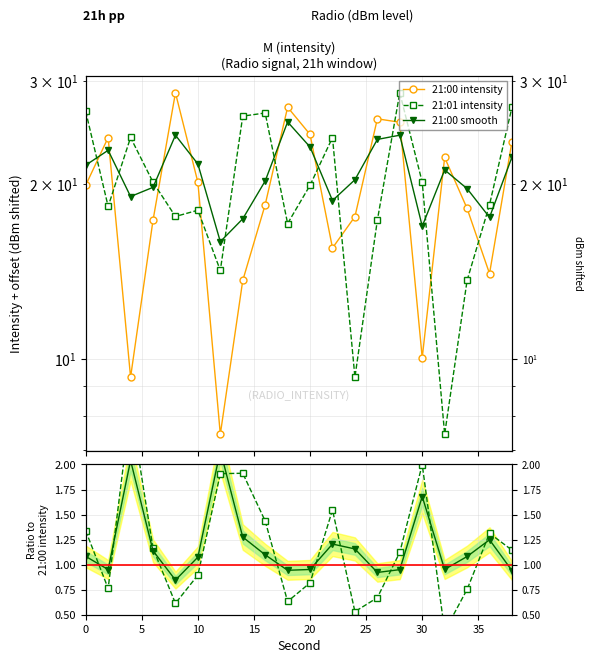

Which series has the widest spread of values?

21:00 intensity